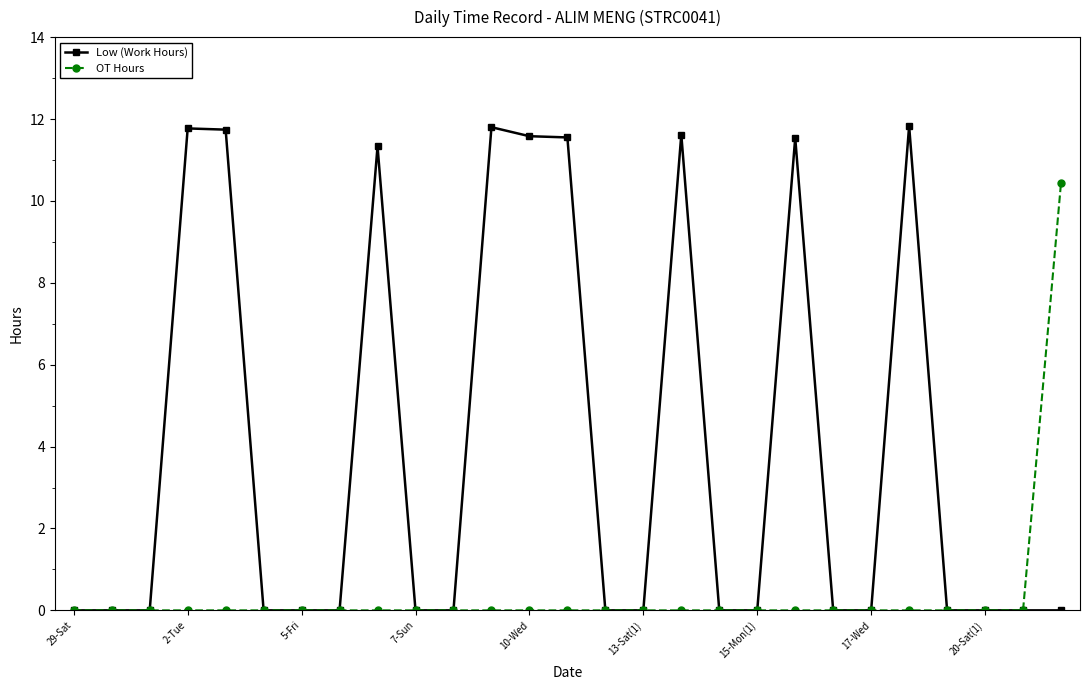

Rank the series by their average value, from lowest to highest.

OT Hours, Low (Work Hours)